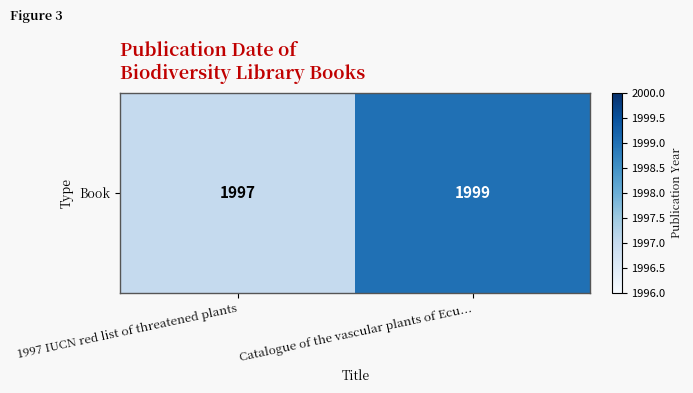

What is the ratio of the value at Catalogue of the vascular plants of Ecu... to the value at 1997 IUCN red list of threatened plants?

1.0